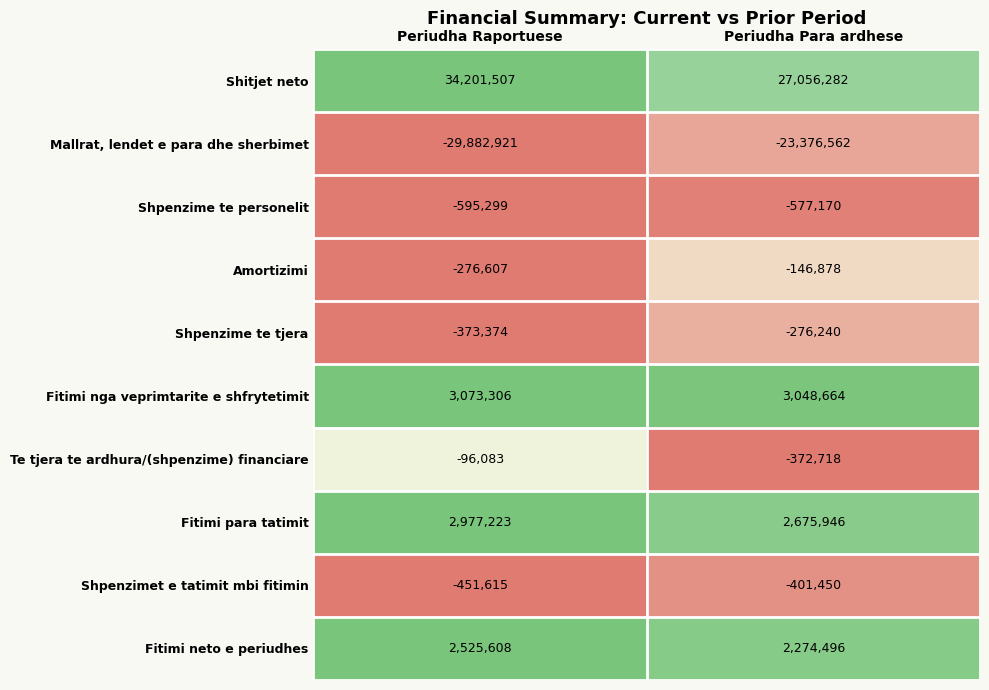

Which label corresponds to the smallest value in the chart?

Periudha Raportuese